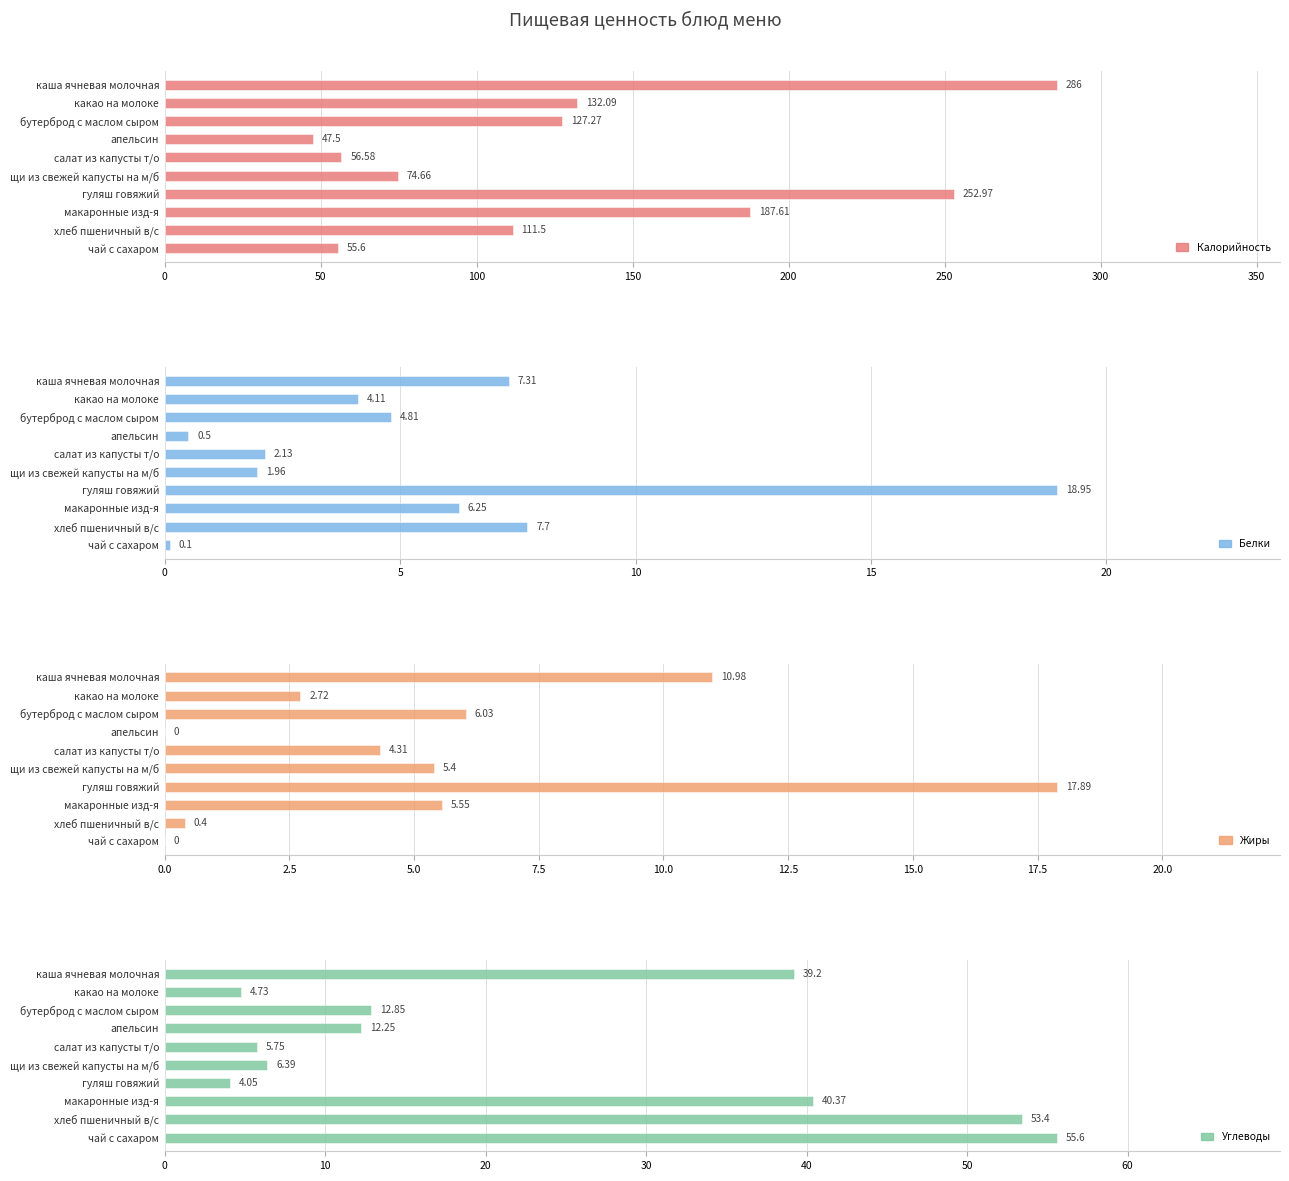

Reading left to right, what are all the values shown in this chart?

Калорийность: 286.0	132.1	127.3	47.5	56.6	74.7	253.0	187.6	111.5	55.6
Белки: 7.3	4.1	4.8	0.5	2.1	2.0	18.9	6.2	7.7	0.1
Жиры: 11.0	2.7	6.0	0.0	4.3	5.4	17.9	5.5	0.4	0.0
Углеводы: 39.2	4.7	12.8	12.2	5.8	6.4	4.0	40.4	53.4	55.6